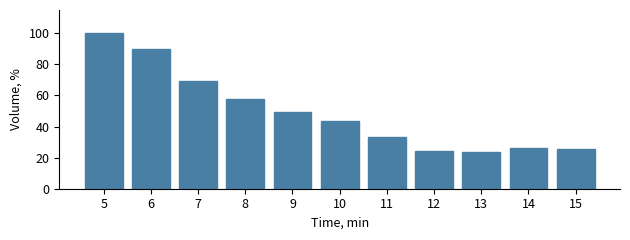

True or false: the data shows 57.7 at 8.

True